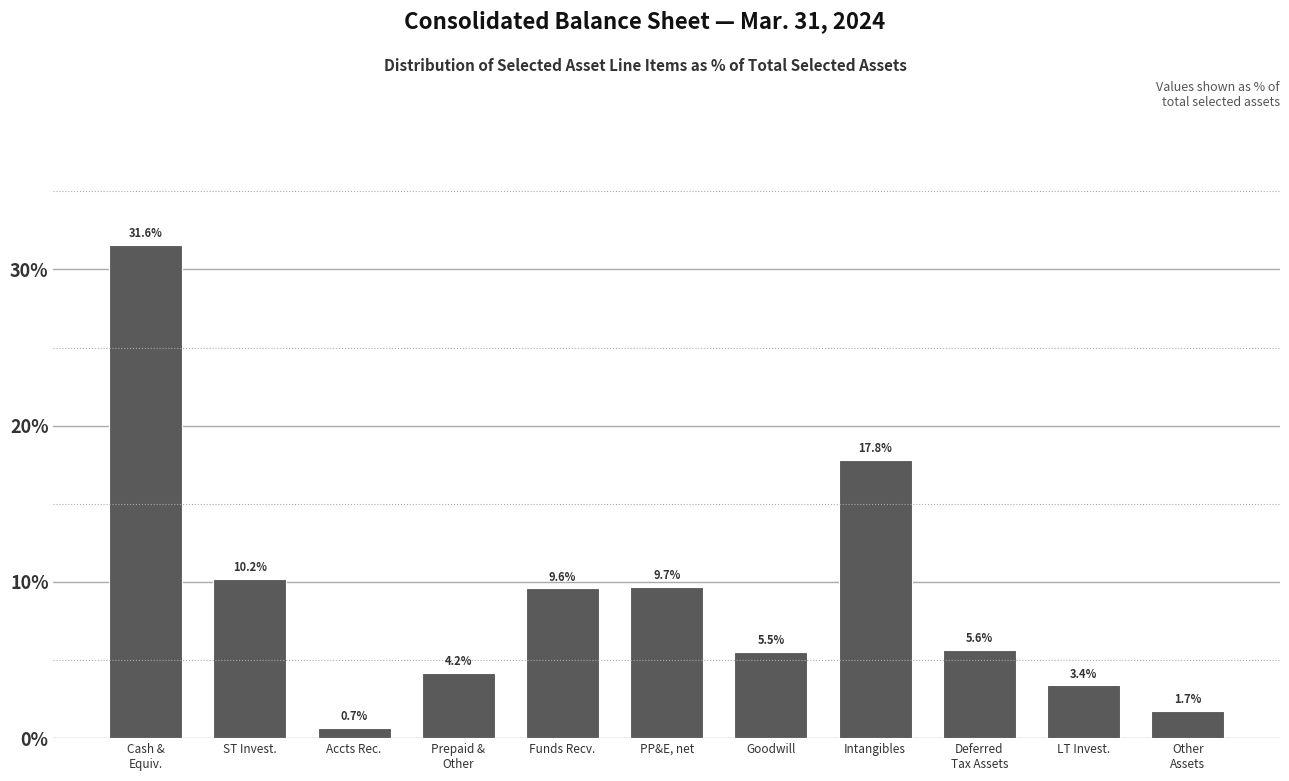

Reading left to right, transcribe all the data shown in this chart.

31.6	10.2	0.7	4.2	9.6	9.7	5.5	17.8	5.6	3.4	1.7